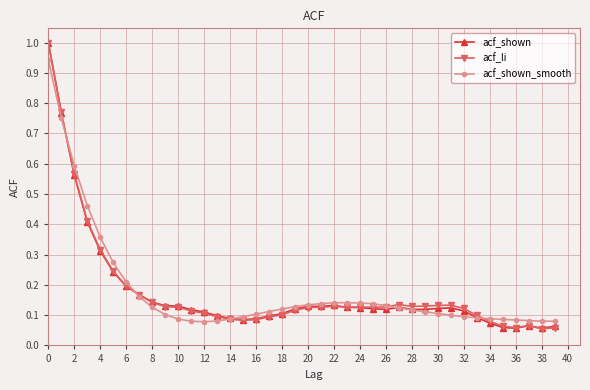

What is the greatest value displayed?

1.0